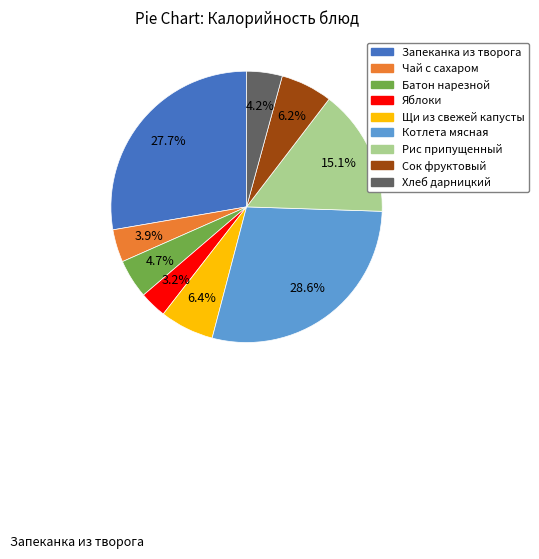

Is Батон нарезной the majority of the pie?

No